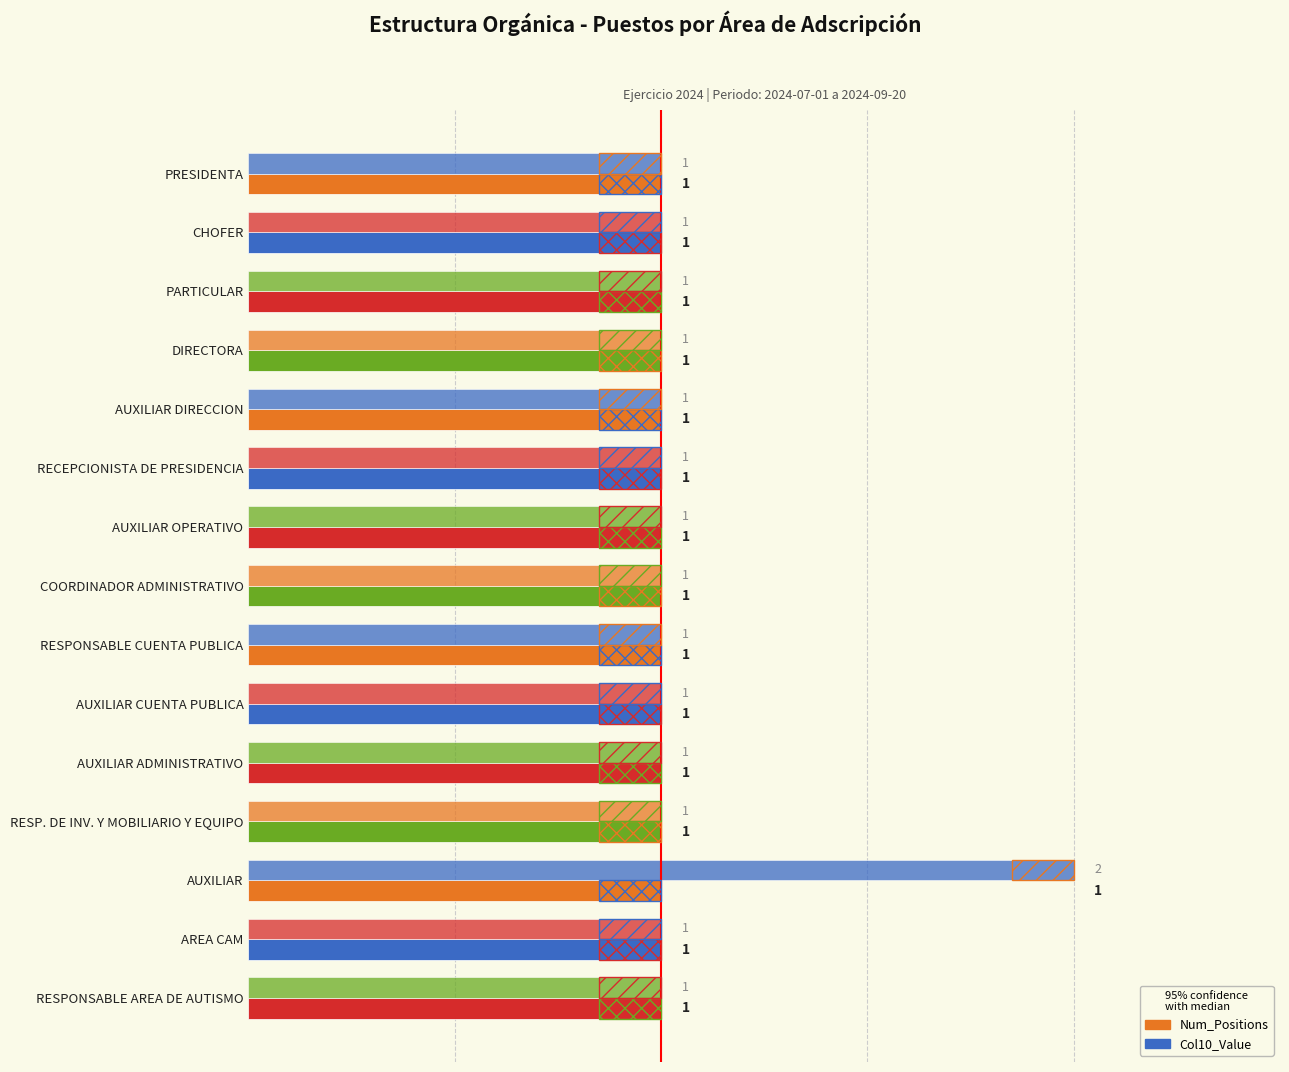

What is the greatest value displayed?

2.0